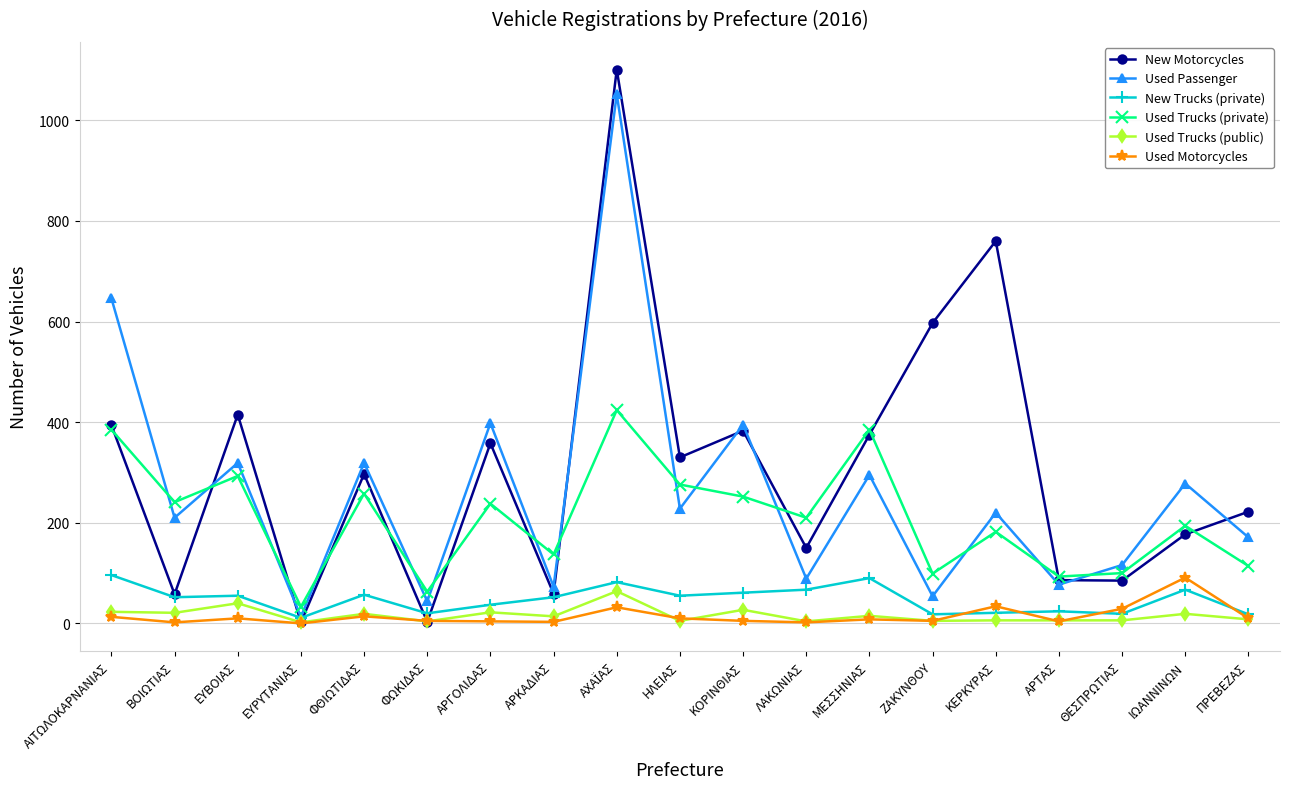

Is the value of Used Trucks (private) at ΑΡΤΑΣ greater than the value of New Trucks (private) at ΛΑΚΩΝΙΑΣ?

Yes